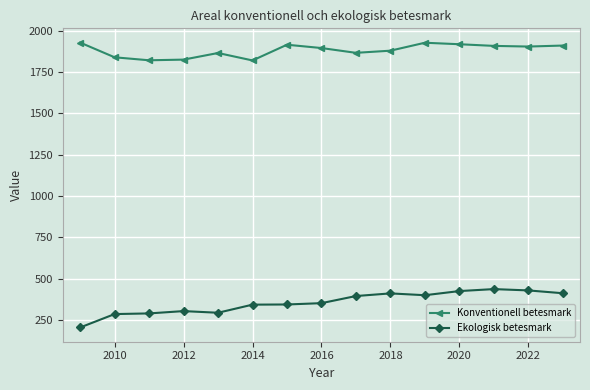

Which series has the largest range (max minus min)?

Ekologisk betesmark